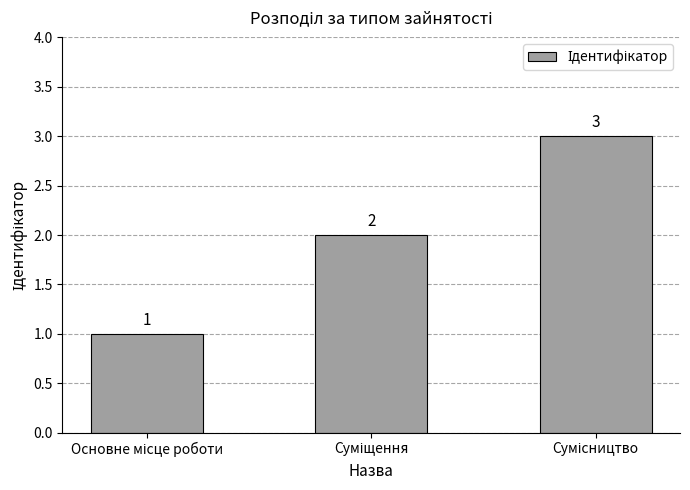

How many data points does each series have?

3